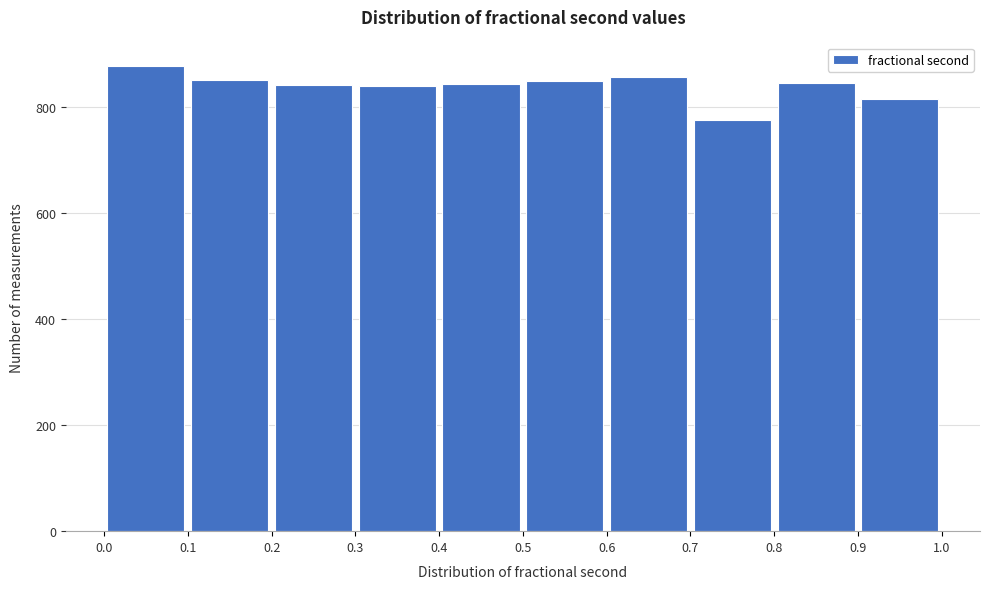

Reading left to right, transcribe this chart: for each bar, give the range it covers on the x-axis and its height. The values are not printed on the chart, so give them approximately, as read against the axis.

0.0 to 0.1: 880
0.1 to 0.2: 860
0.2 to 0.3: 840
0.3 to 0.4: 840
0.4 to 0.5: 840
0.5 to 0.6: 840
0.6 to 0.7: 860
0.7 to 0.8: 780
0.8 to 0.9: 840
0.9 to 1.0: 820